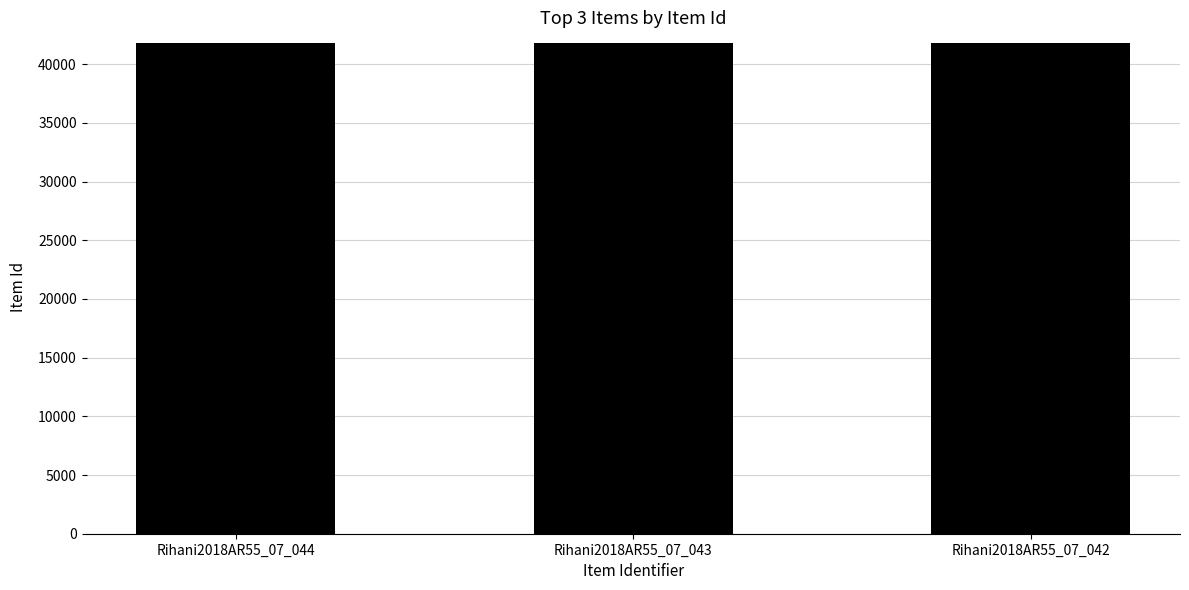

Approximately how many times larger is the value at Rihani2018AR55_07_044 compared to Rihani2018AR55_07_042?

1.0